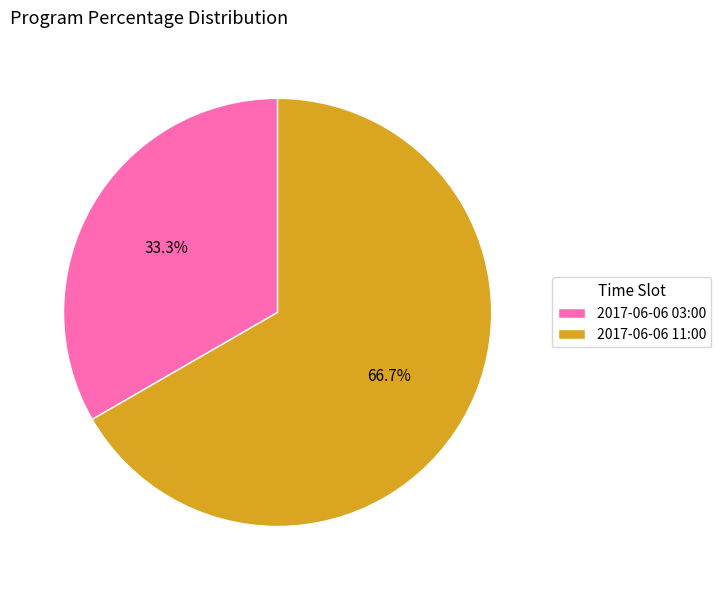

Between 2017-06-06 03:00 and 2017-06-06 11:00, which is larger?

2017-06-06 11:00